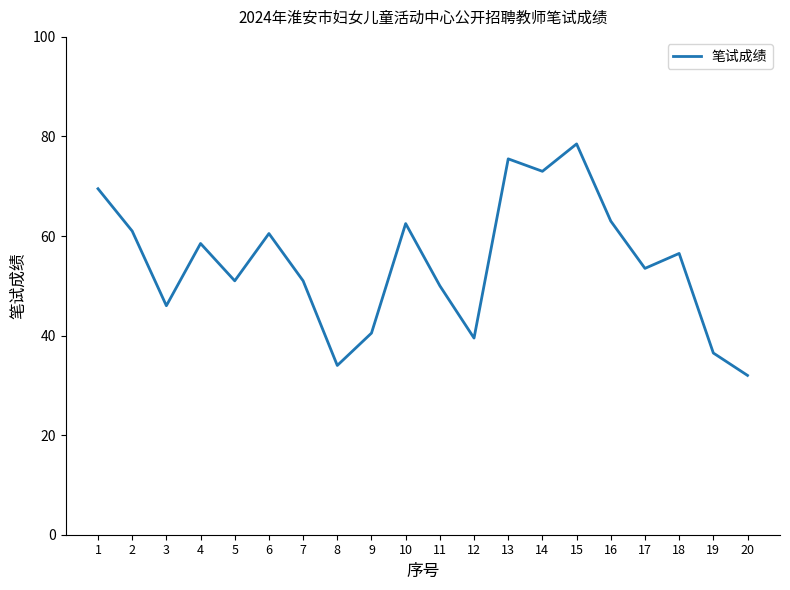

Does the chart display data point markers on the line(s)?

No